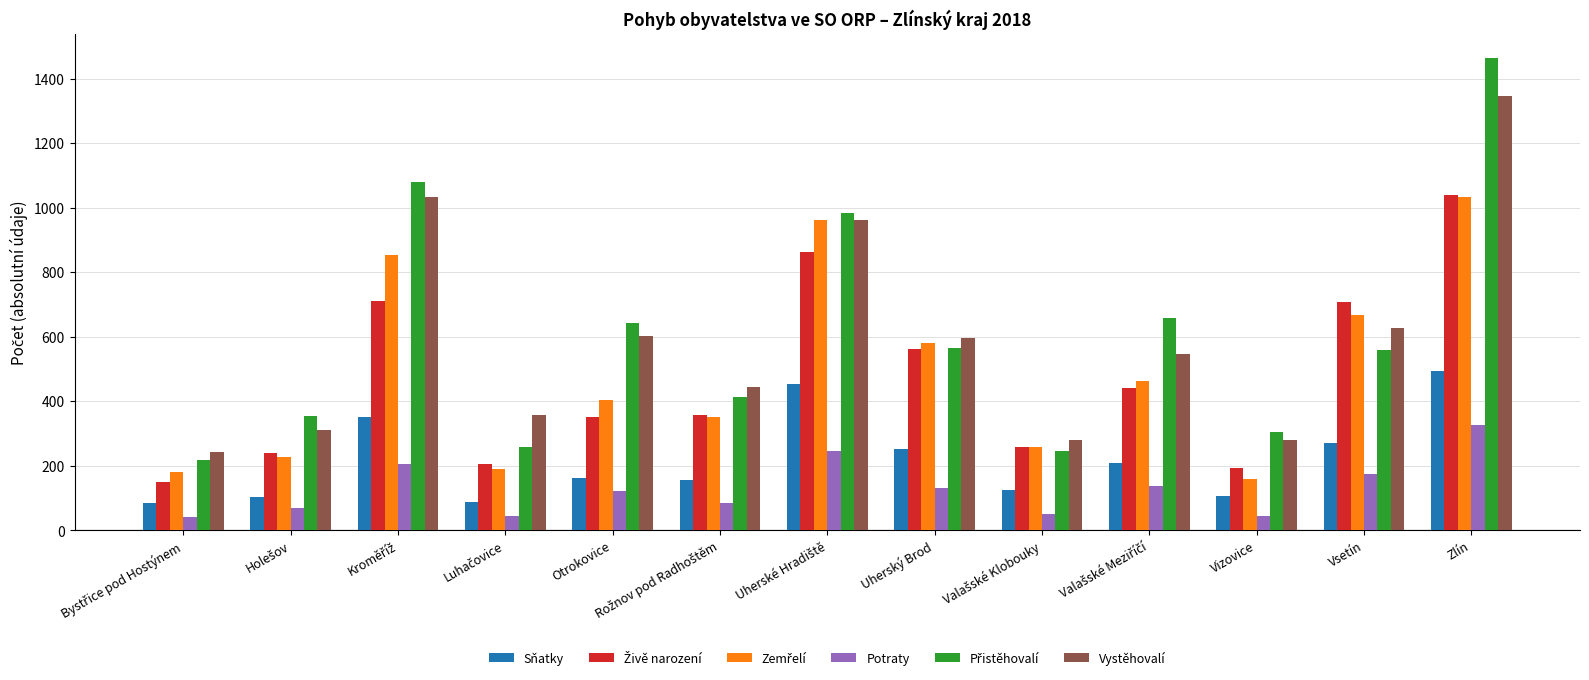

What is the average value of the Vystěhovalí series?

587